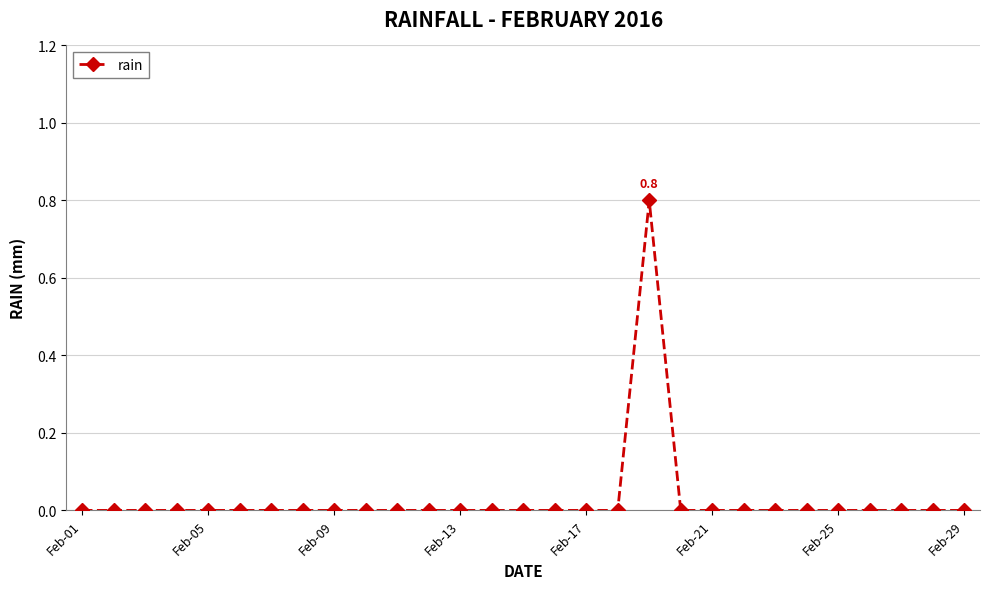

True or false: there are more than 0 points higher than both neighbors.

True